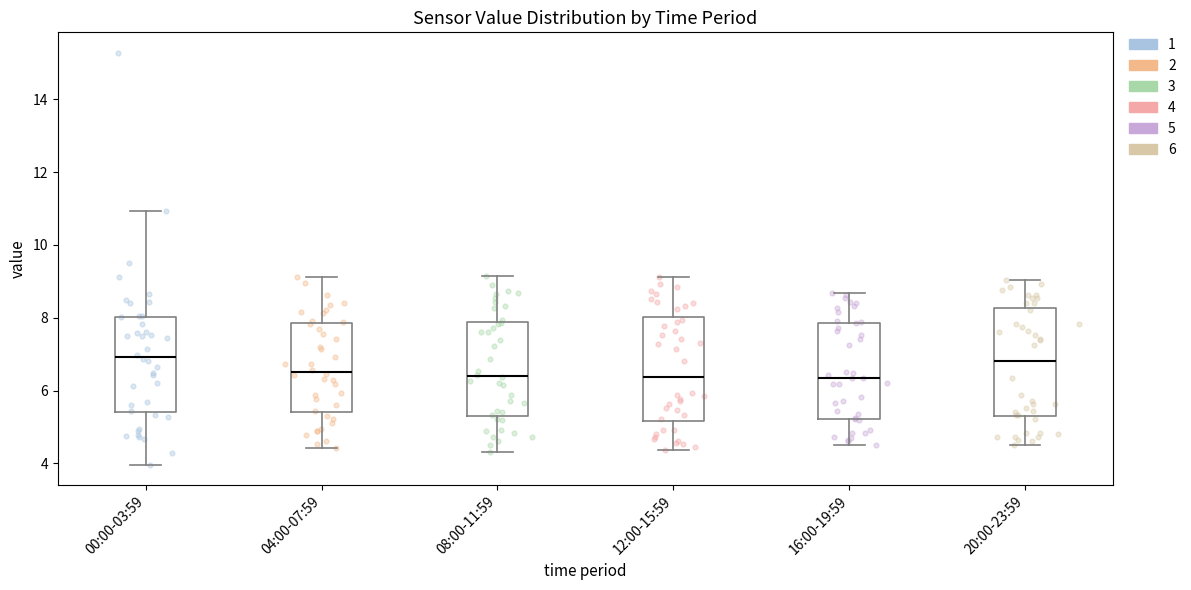

Reading left to right, transcribe this box plot: for each box, give where its median line is, the range the box spans, and where its two whiskers end, as read against the y-axis. The values are not printed on the chart, so give them approximately, as read against the axis.

00:00-03:59: median 7.0, box 5.4 to 8.0, whiskers 4.0 to 11.0
04:00-07:59: median 6.6, box 5.4 to 7.8, whiskers 4.4 to 9.2
08:00-11:59: median 6.4, box 5.4 to 7.8, whiskers 4.4 to 9.2
12:00-15:59: median 6.4, box 5.2 to 8.0, whiskers 4.4 to 9.2
16:00-19:59: median 6.4, box 5.2 to 7.8, whiskers 4.6 to 8.6
20:00-23:59: median 6.8, box 5.2 to 8.2, whiskers 4.6 to 9.0